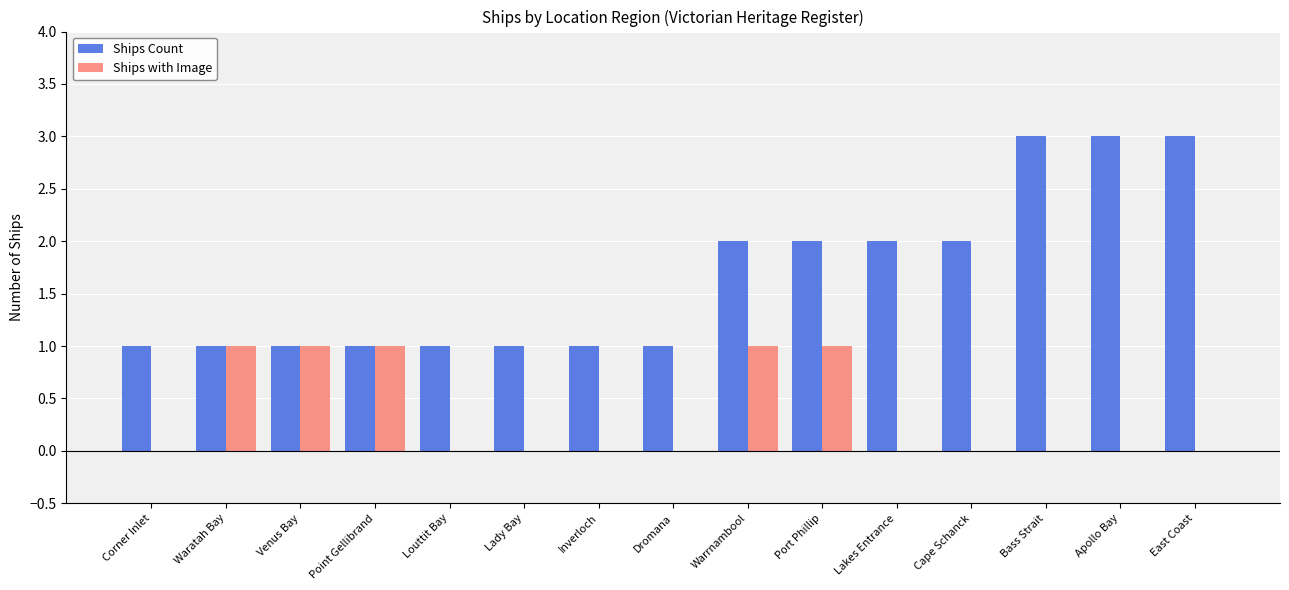

Is the value of Ships with Image at Corner Inlet greater than the value of Ships Count at Apollo Bay?

No